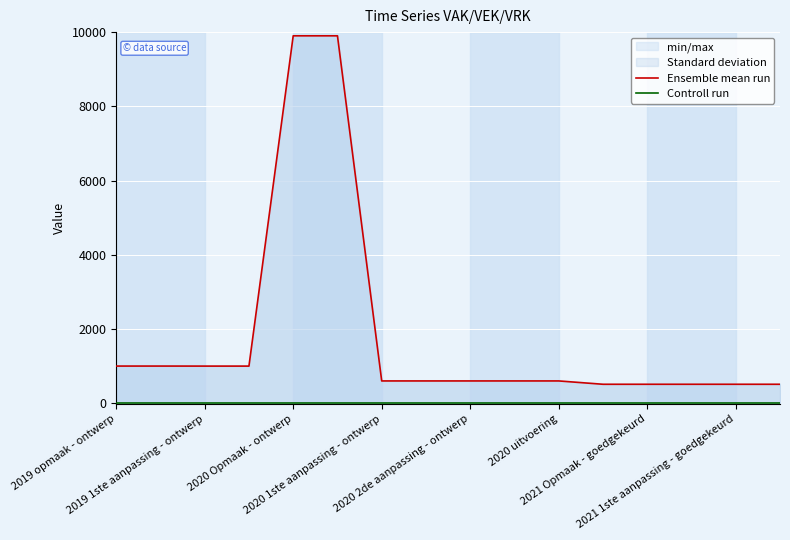

List the series in order of their overall mean, highest first.

Ensemble mean run, Controll run